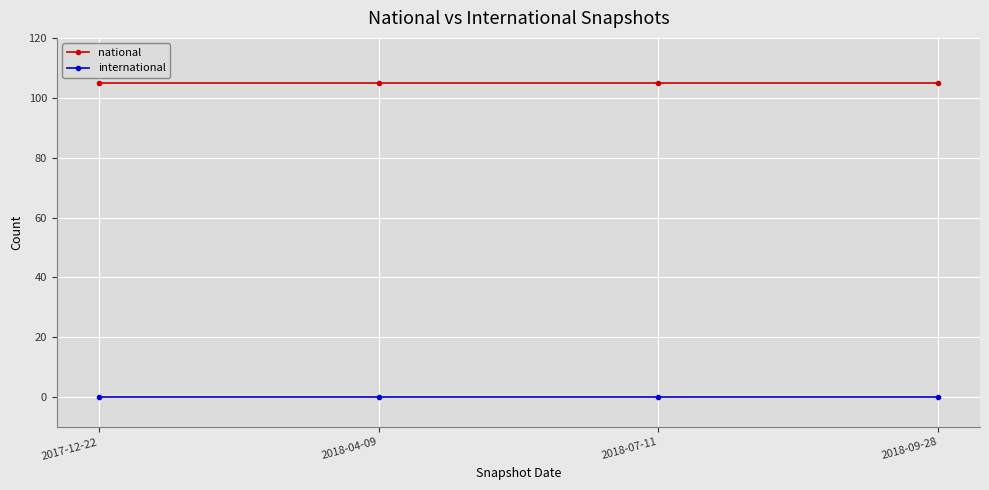

What is the maximum value shown in the chart?

105